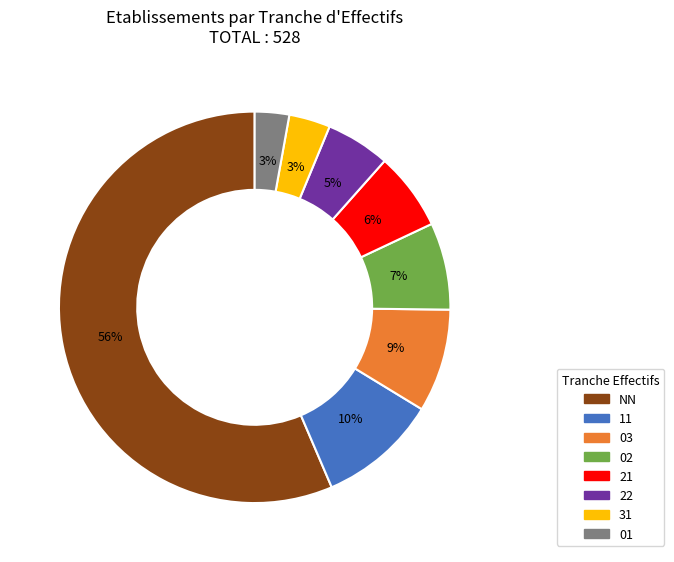

Is the sum of 21 and 01 greater than half?

No